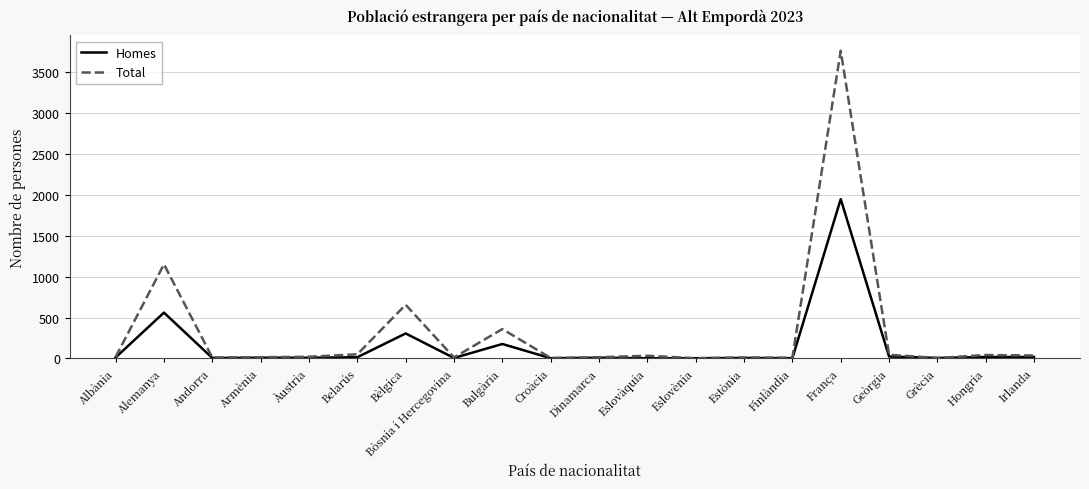

What is the maximum value shown in the chart?

3765